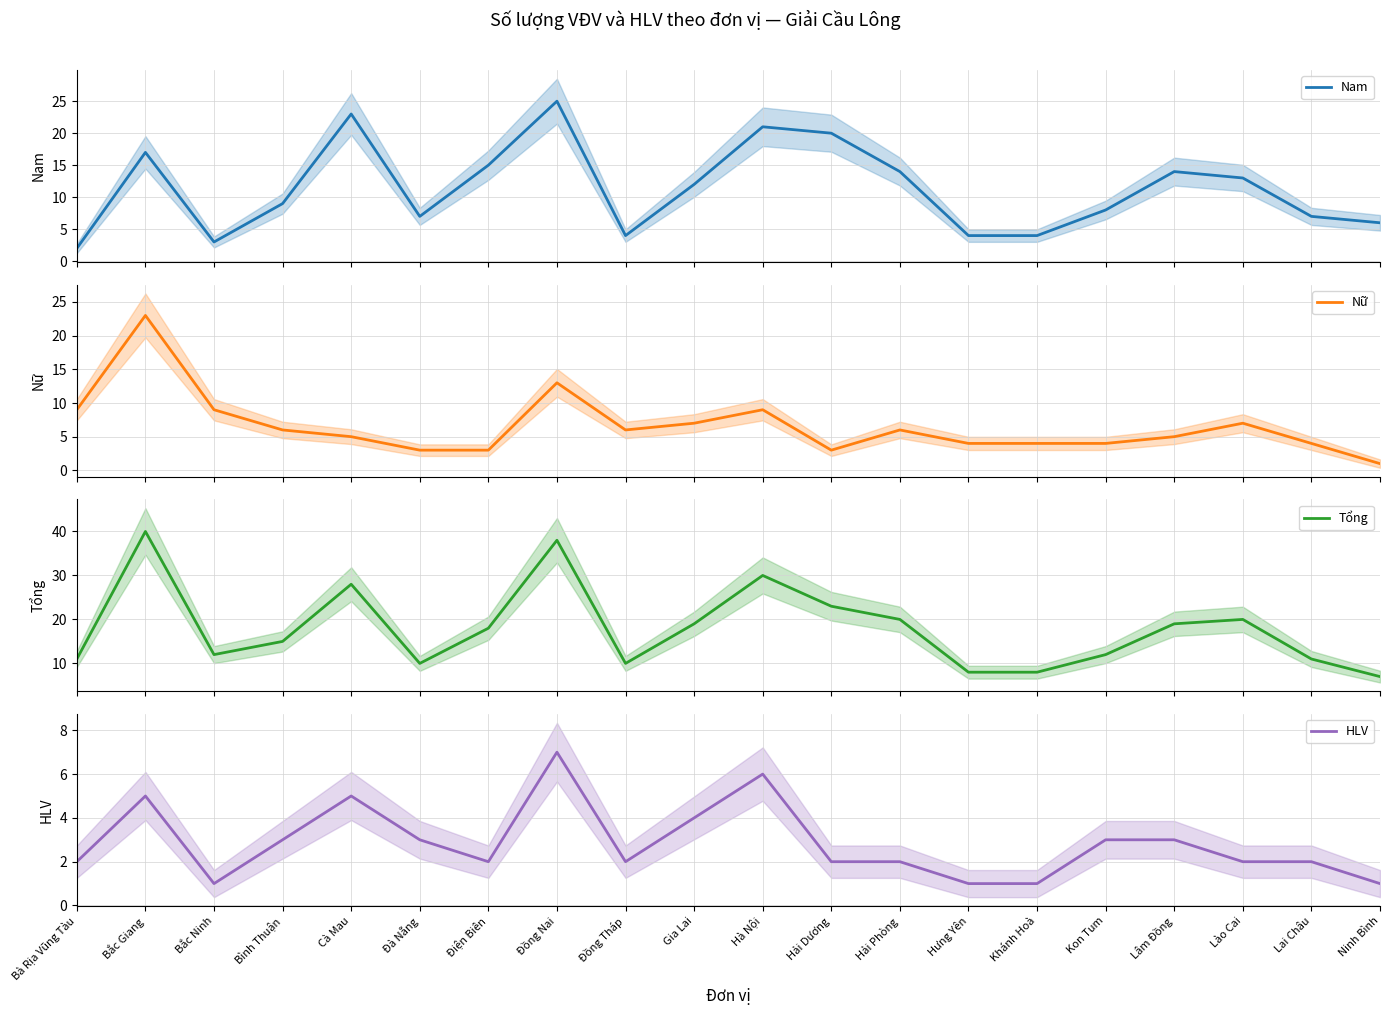

True or false: Tổng and HLV cross at least once.

False